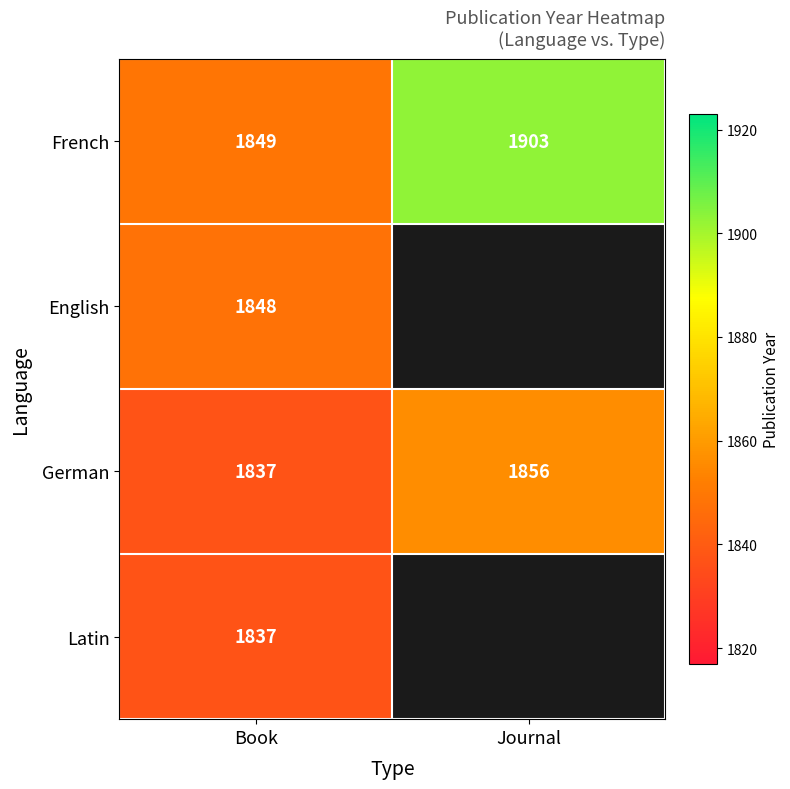

What is the sum of the French values at Book and Journal?

3752